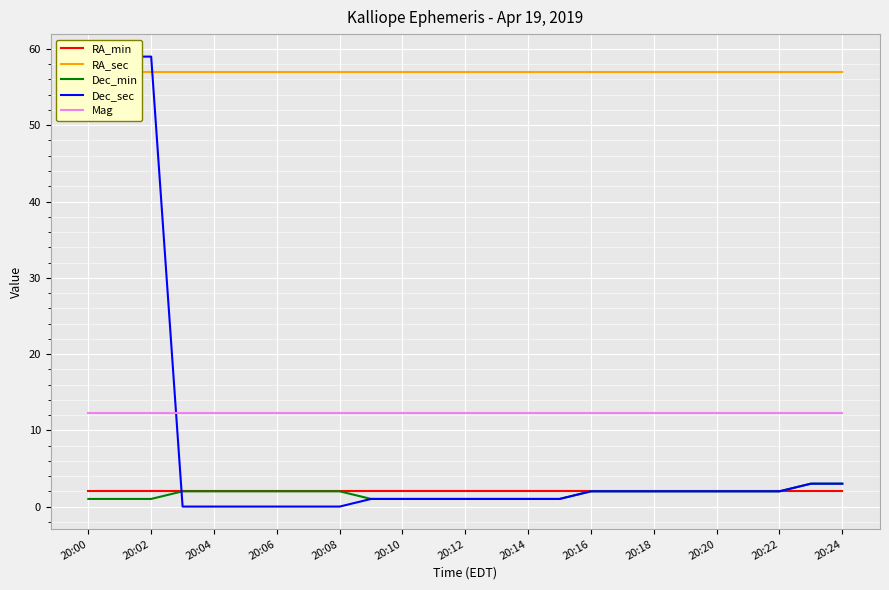

The Dec_min series shows 2.0 at 20:18. True or false?

True